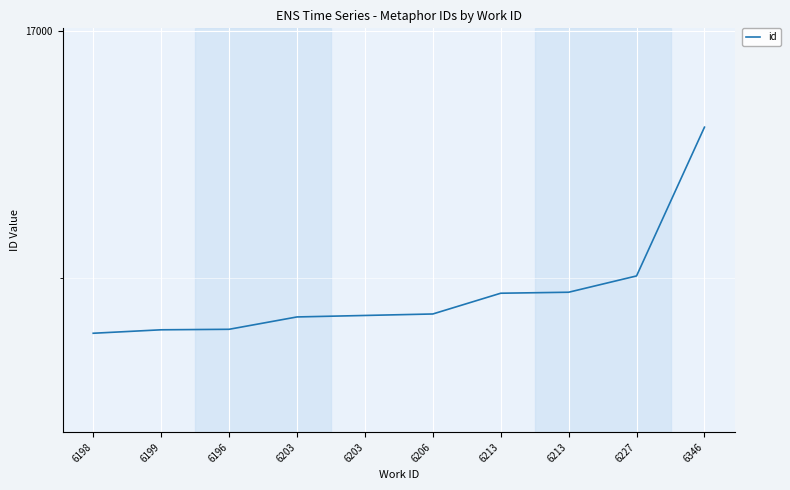

Reading left to right, what are all the values shown in this chart?

16388	16395	16396	16421	16424	16427	16469	16471	16504	16805